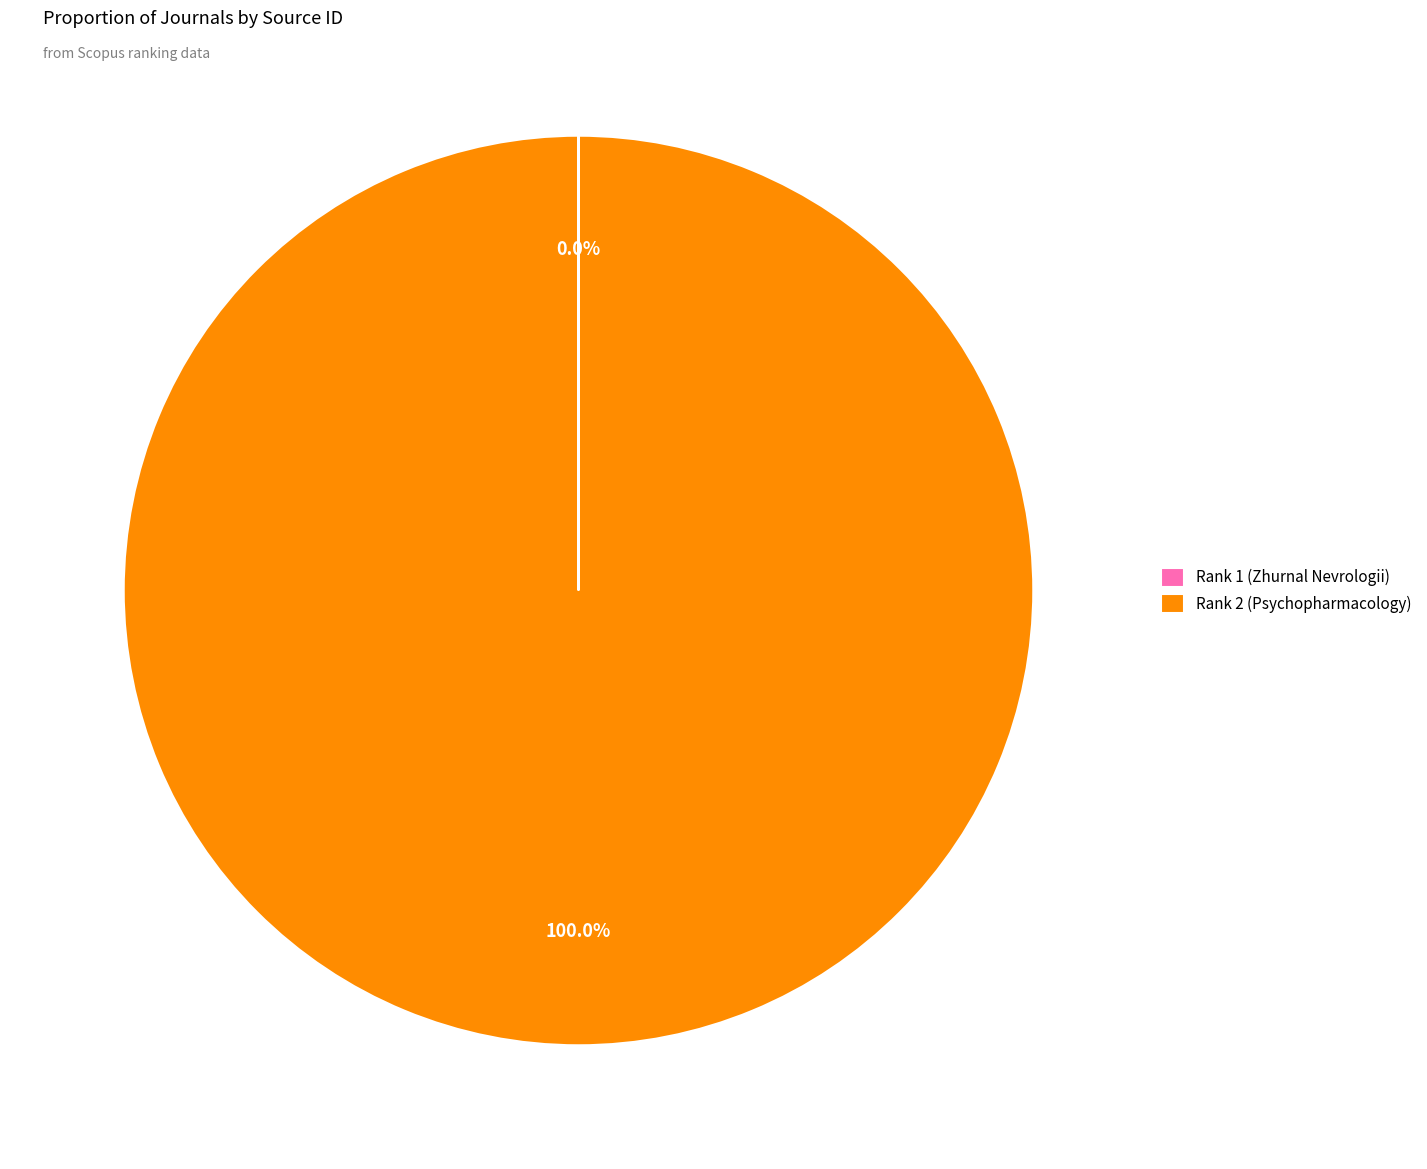

Which slice is the largest?

Rank 2 (Psychopharmacology)